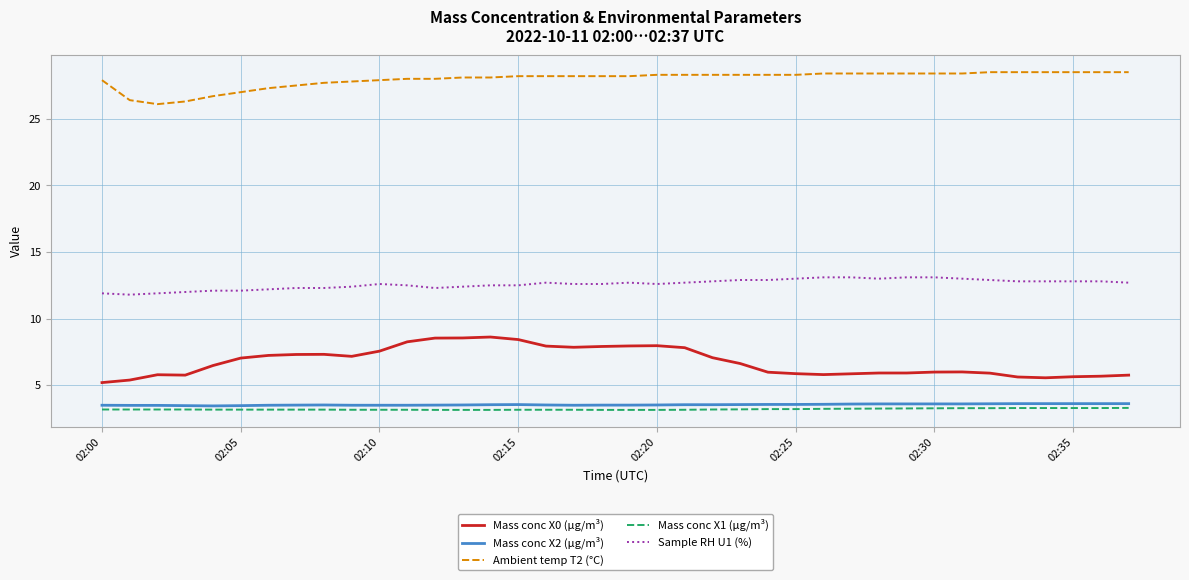

Which series has the largest total across all categories?

Ambient temp T2 (°C)